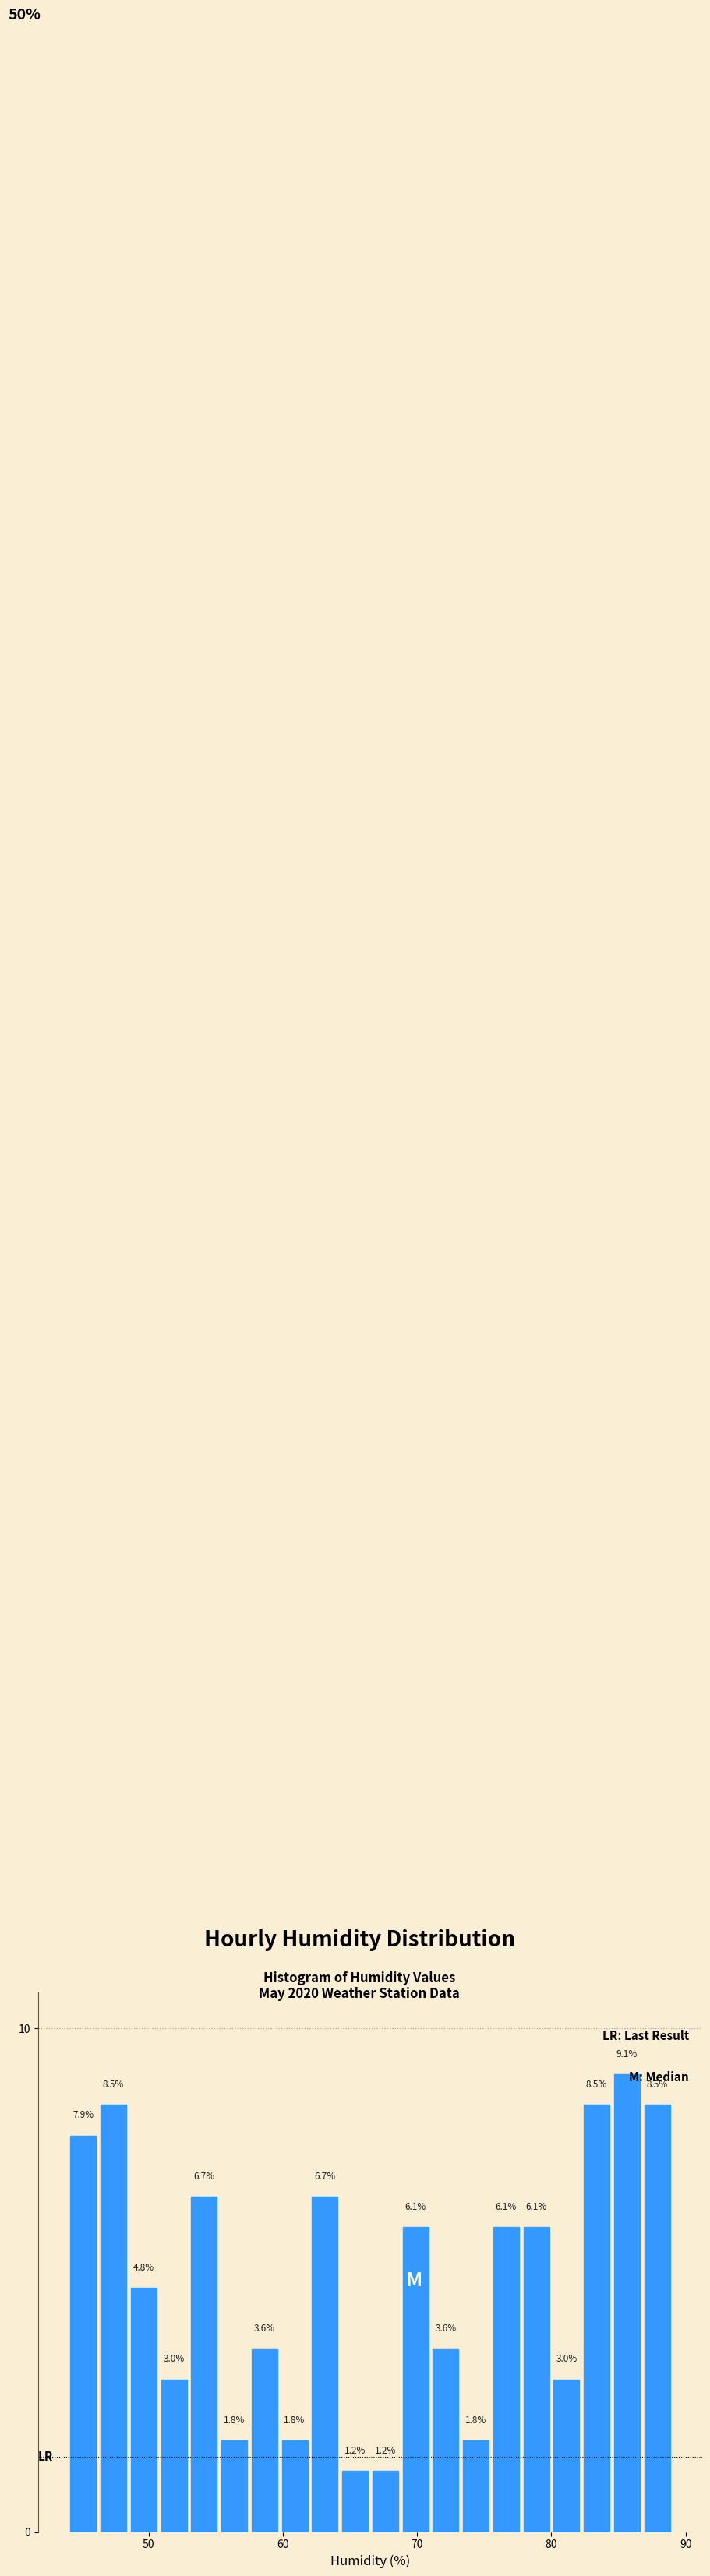

Around what value on the x-axis is the tallest bar? Give the approximate position of its centre, as read against the axis.

86